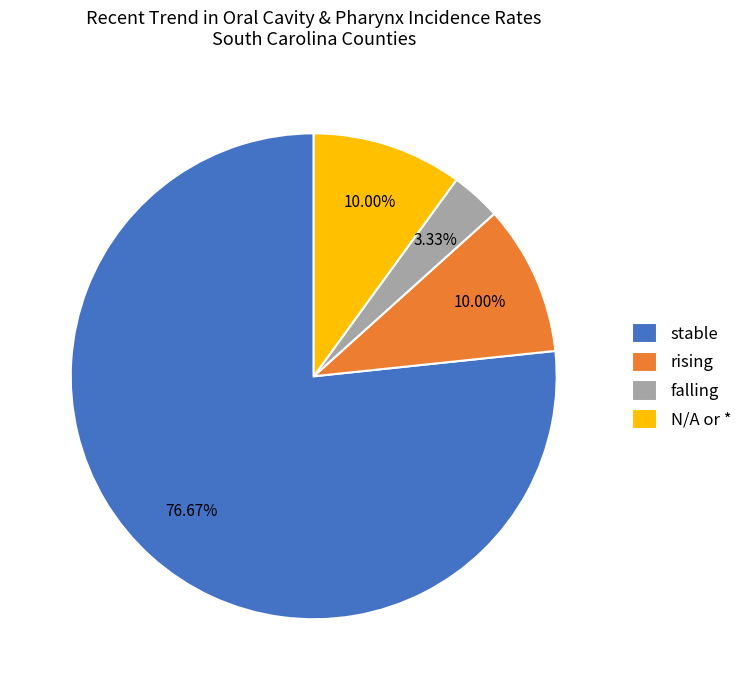

Is there a majority slice in this chart?

Yes